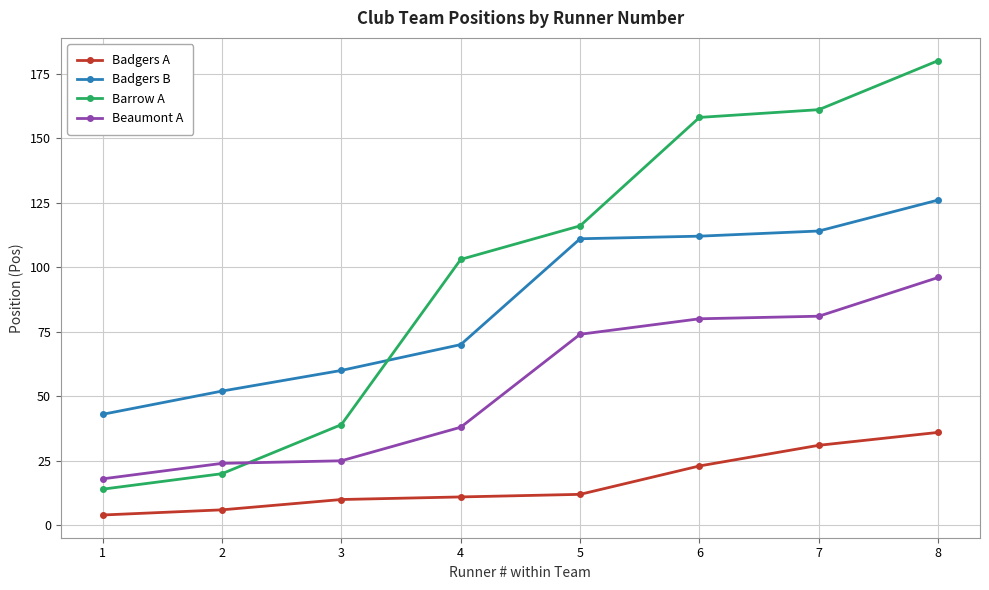

At which label does Barrow A reach its peak?

8